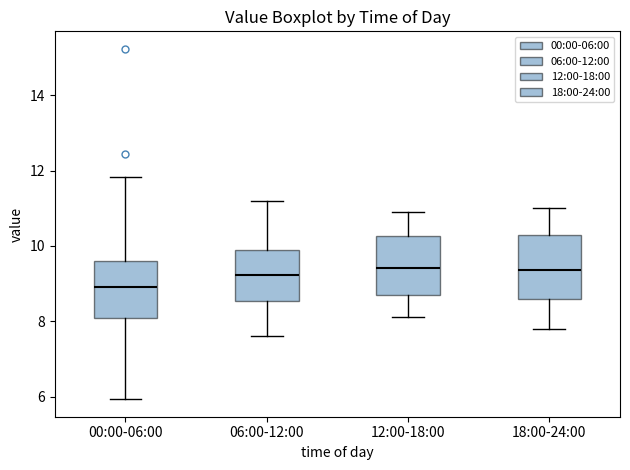

Reading left to right, transcribe this box plot: for each box, give where its median line is, the range the box spans, and where its two whiskers end, as read against the y-axis. The values are not printed on the chart, so give them approximately, as read against the axis.

00:00-06:00: median 9.0, box 8.0 to 9.6, whiskers 6.0 to 11.8
06:00-12:00: median 9.2, box 8.6 to 10.0, whiskers 7.6 to 11.2
12:00-18:00: median 9.4, box 8.6 to 10.2, whiskers 8.2 to 11.0
18:00-24:00: median 9.4, box 8.6 to 10.4, whiskers 7.8 to 11.0